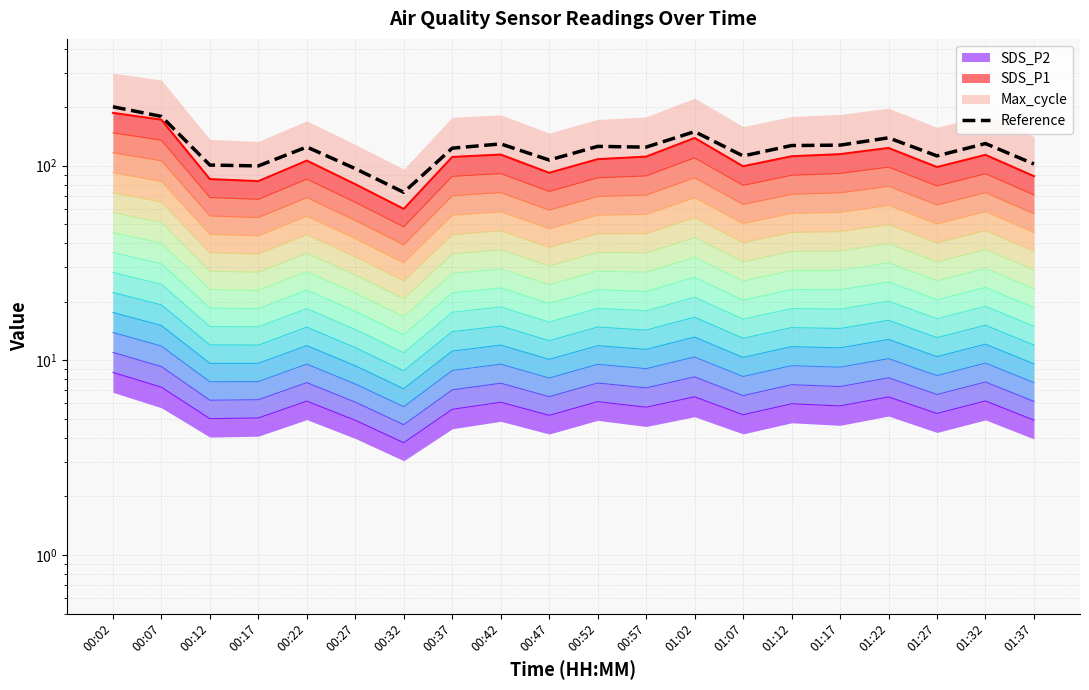

Reading left to right, list all the values displayed in this chart.

00:02=200.8	00:07=179.1	00:12=100.8	00:17=99.8	00:22=124.8	00:27=96.6	00:32=73.0	00:37=123.1	00:42=129.4	00:47=107.0	00:52=125.7	00:57=124.6	01:02=149.7	01:07=112.2	01:12=127.0	01:17=127.6	01:22=139.1	01:27=112.3	01:32=130.0	01:37=102.0